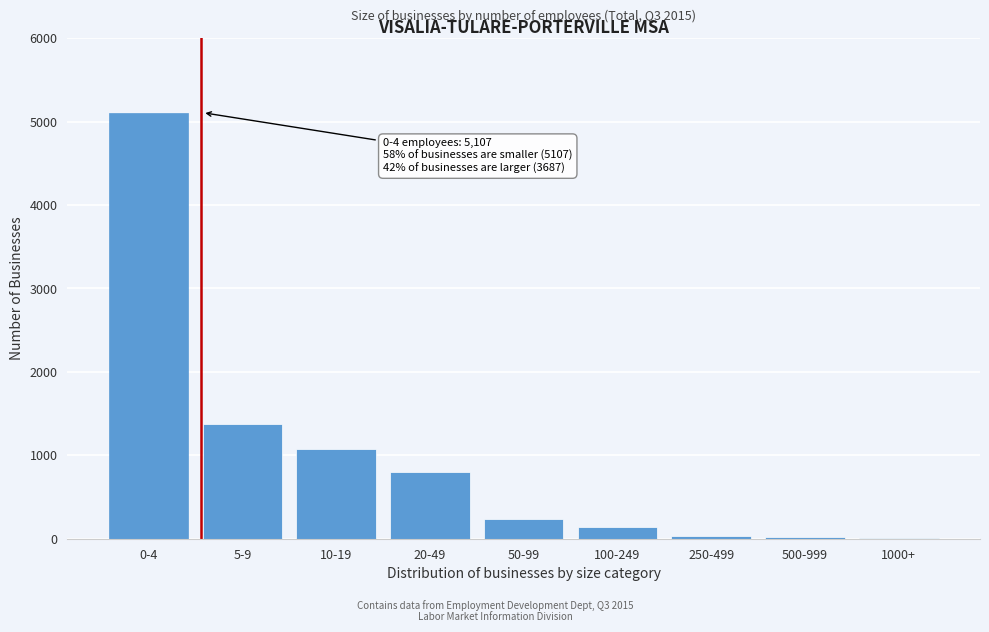

What is the sum of all values?

8794